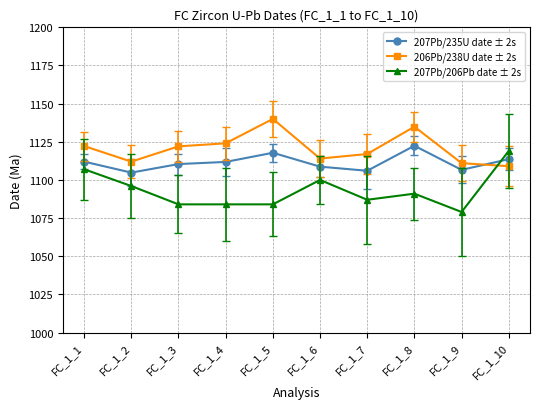

At which category is the sum across all series the highest?

FC_1_8